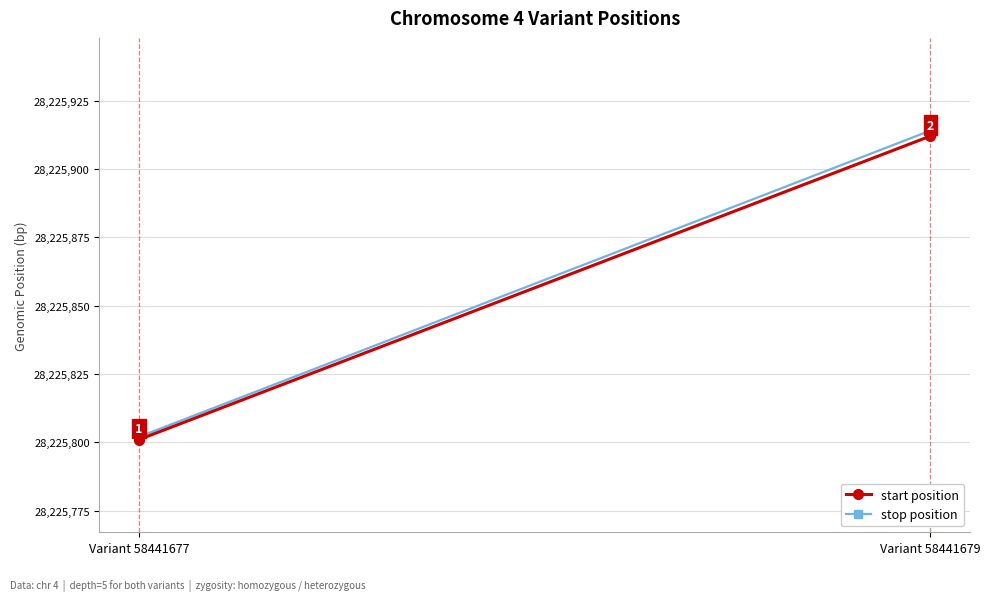

What is the value of the start position point at the 2nd from the left?

28225912